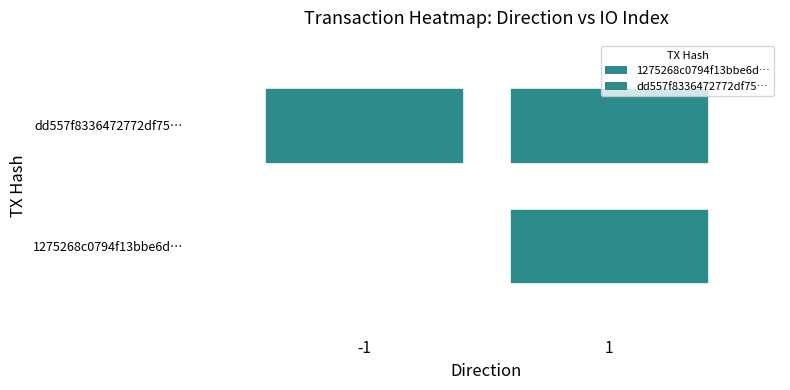

What is the maximum value shown in the chart?

1